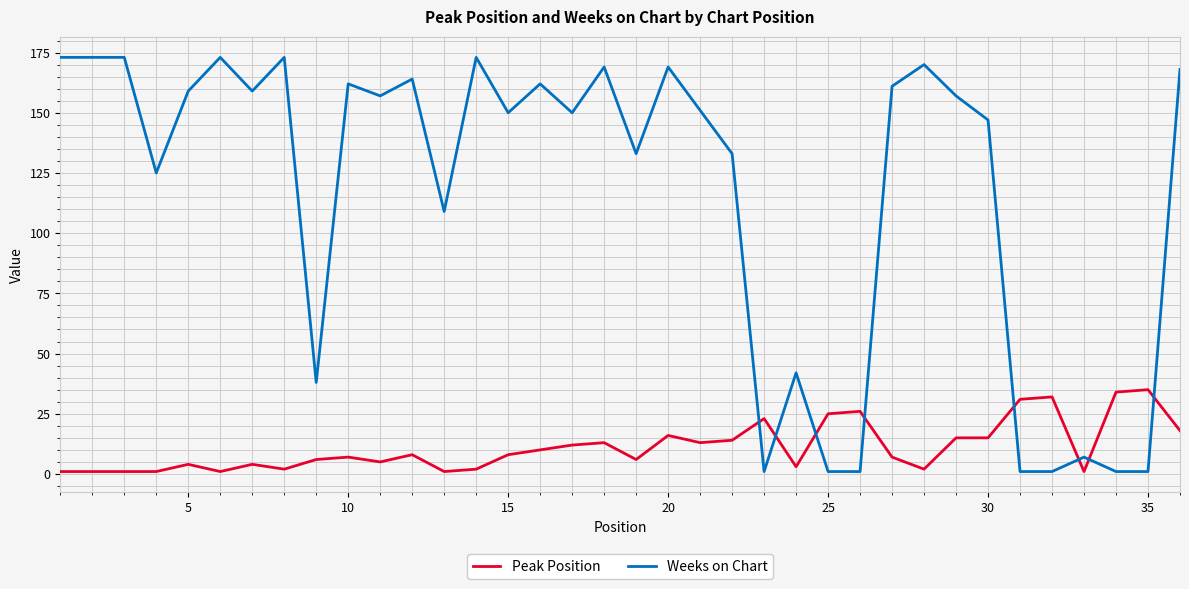

What are all the series names shown in the legend?

Peak Position, Weeks on Chart